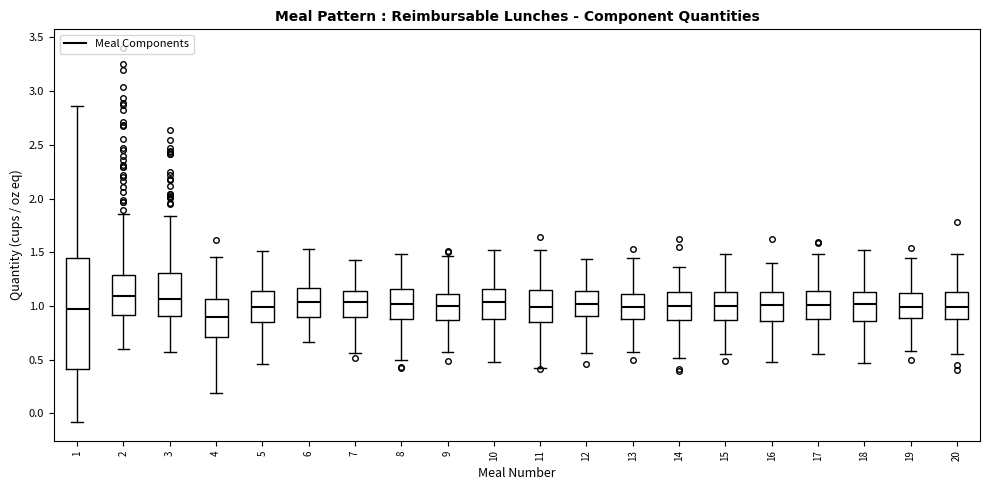

Where does the median line of the box at x = 18 sit on the y-axis? The values are not printed on the chart, so give them approximately, as read against the axis.

1.00